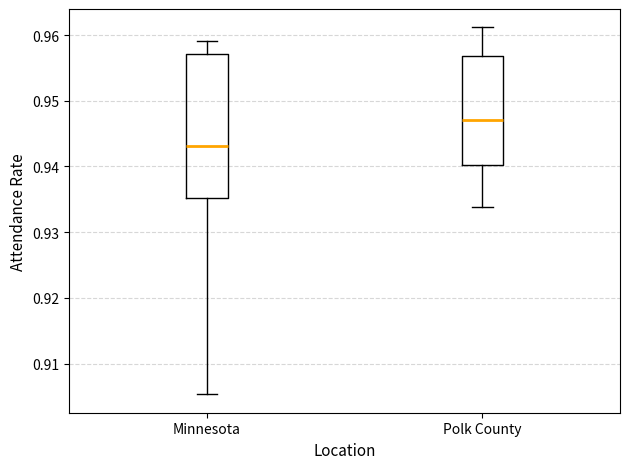

Where does the upper whisker of the box for Minnesota end on the y-axis? The values are not printed on the chart, so give them approximately, as read against the axis.

0.959